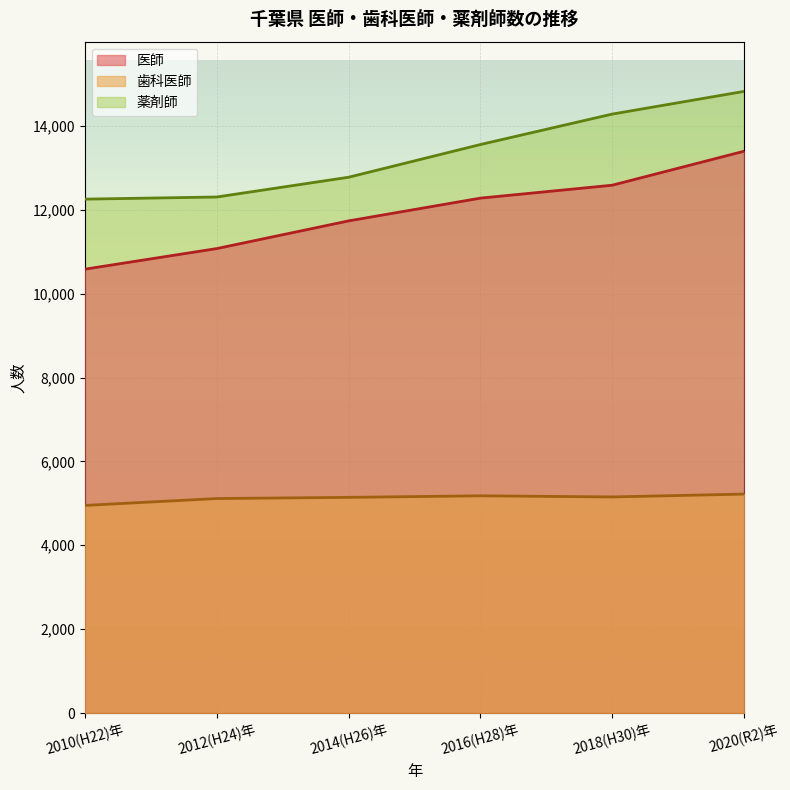

At which category is the sum across all series the highest?

2020(R2)年